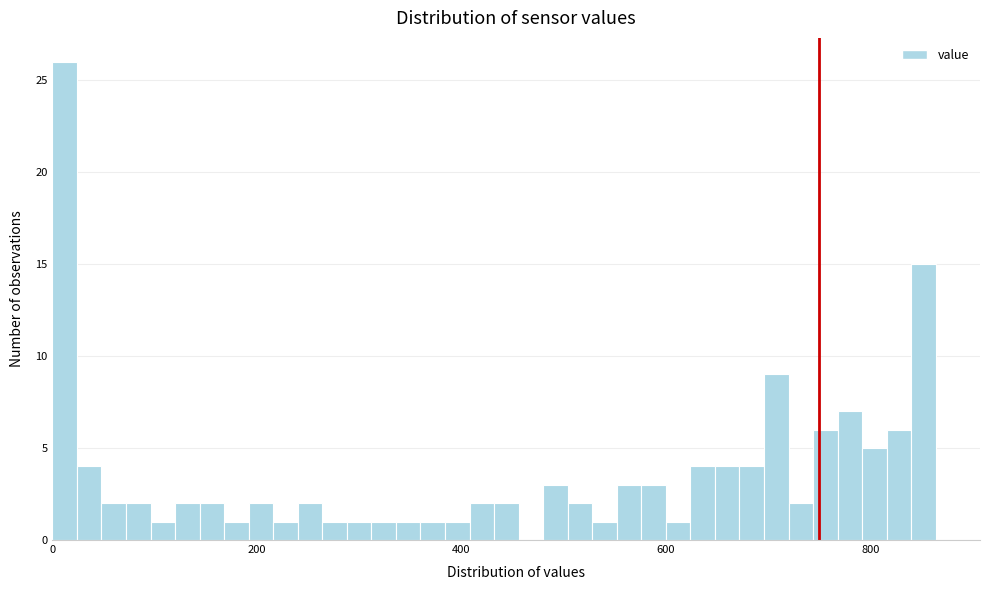

Around what value on the x-axis is the tallest bar? Give the approximate position of its centre, as read against the axis.

20